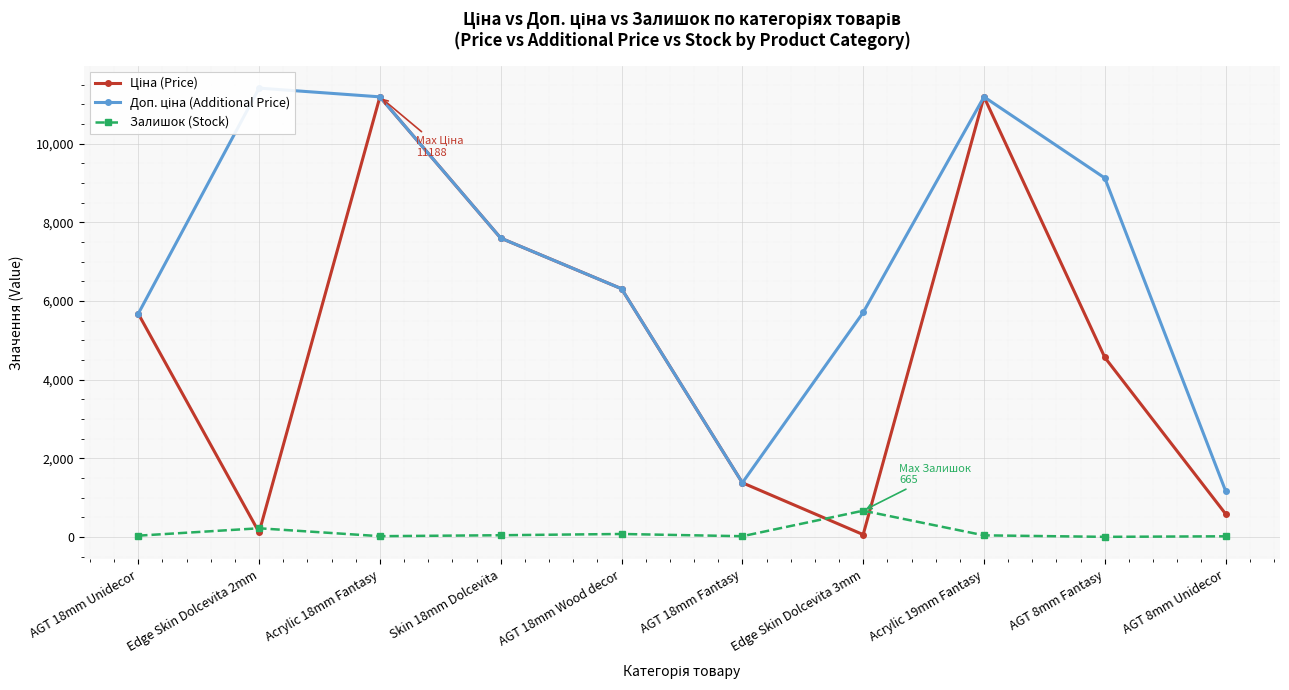

What is the label of the 2nd point from the right?

AGT 8mm Fantasy